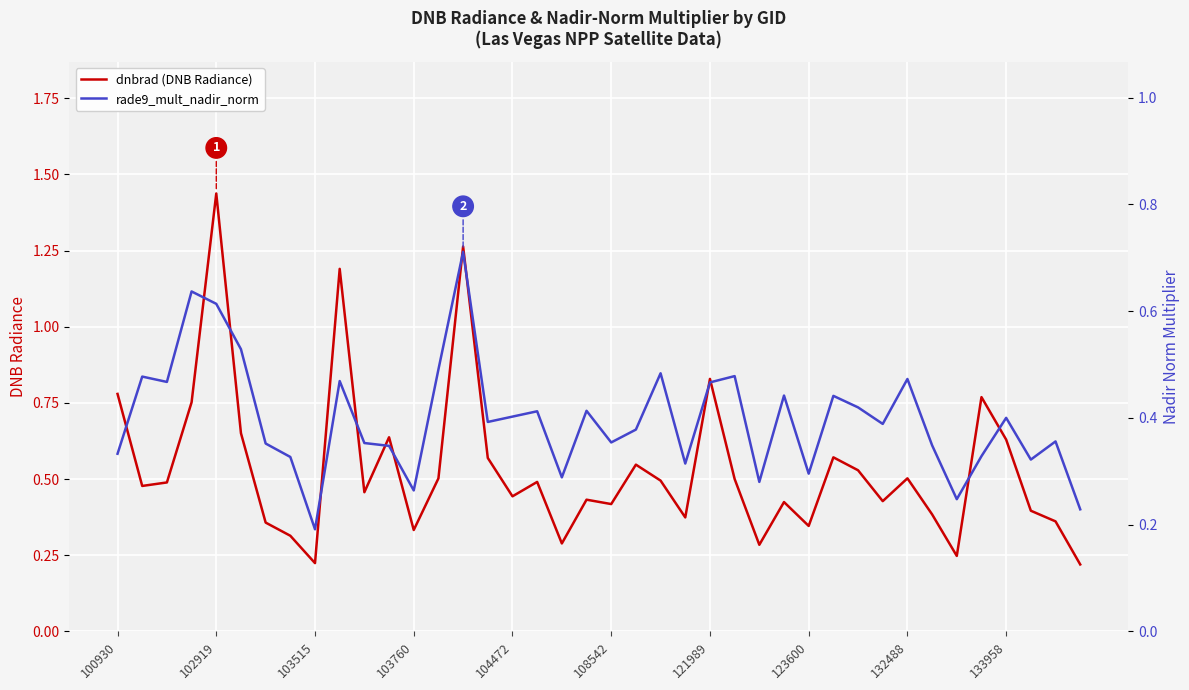

The dnbrad (DNB Radiance) series shows 0.4 at 108542. True or false?

True